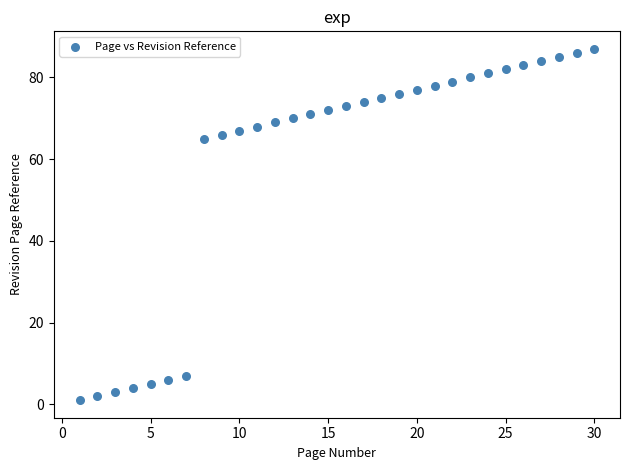

What is the range of Y values (max minus min)?

86